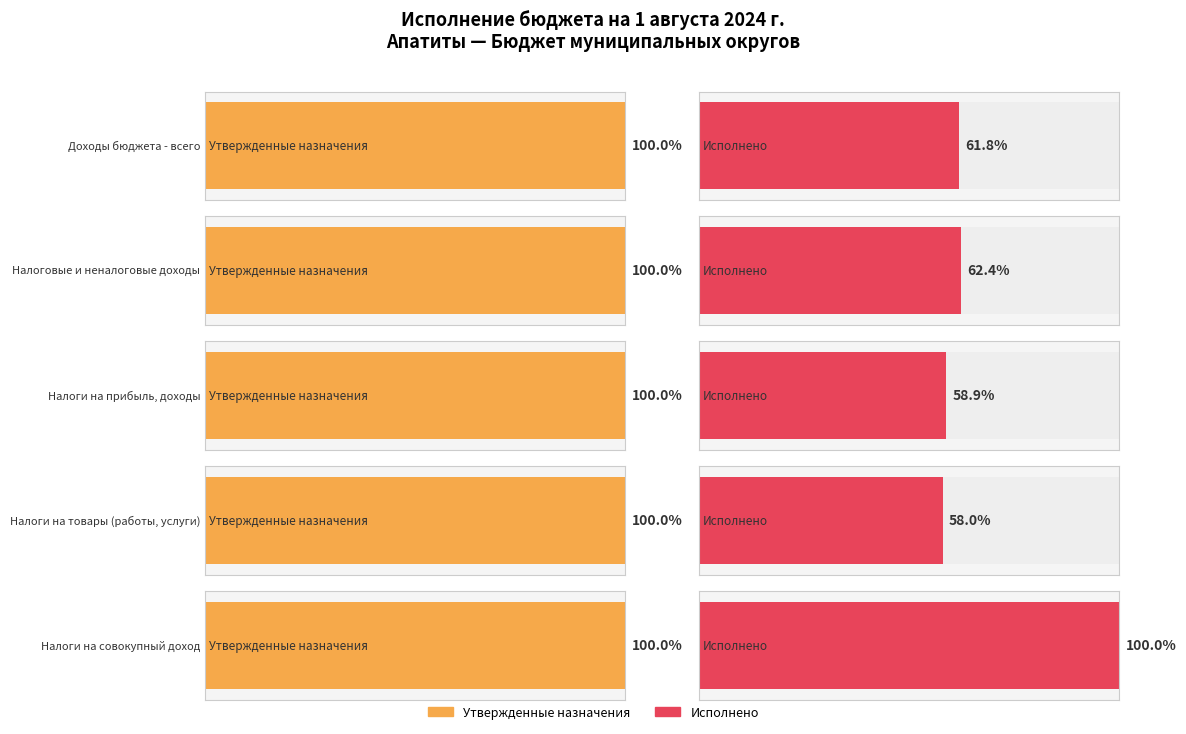

Where does the Исполнено series first go above 364055790?

Доходы бюджета - всего